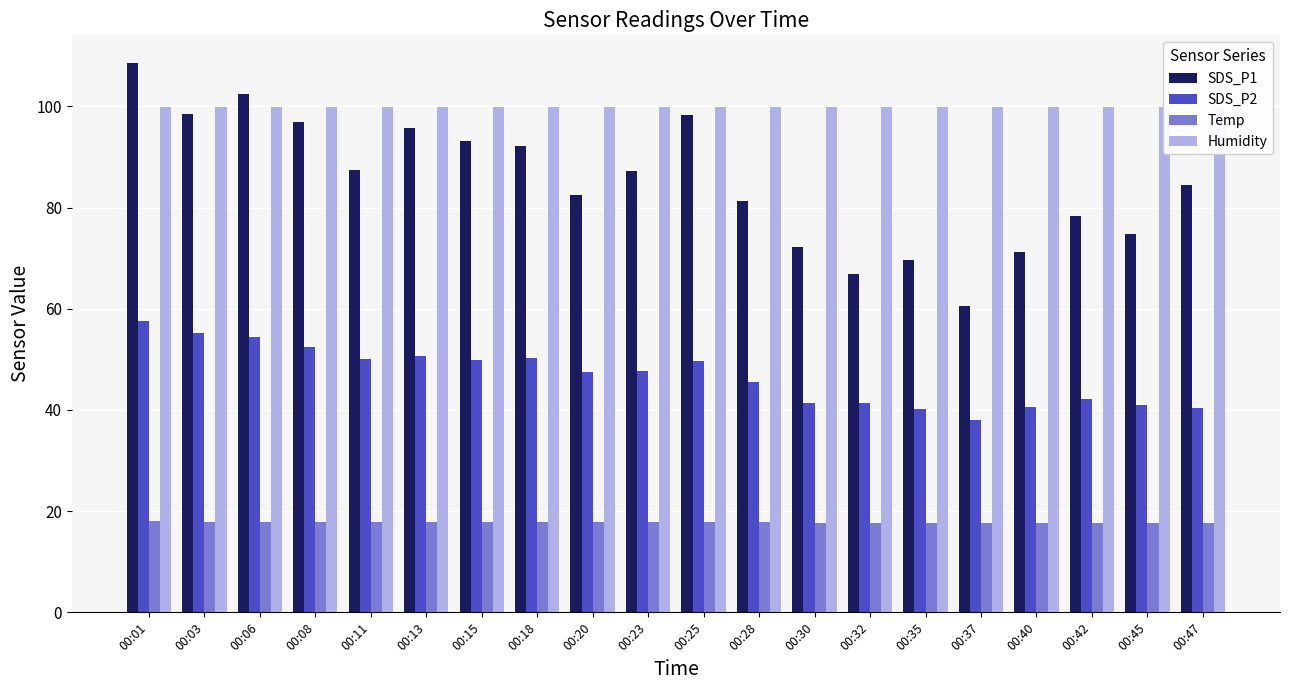

Which category has the highest value in the Humidity series?

00:01